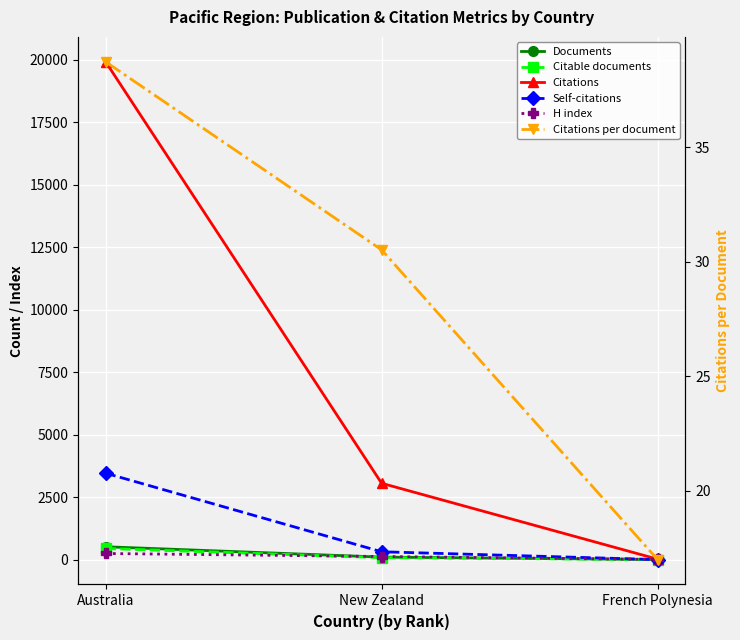

What is the total value across all series at New Zealand?

3697.5